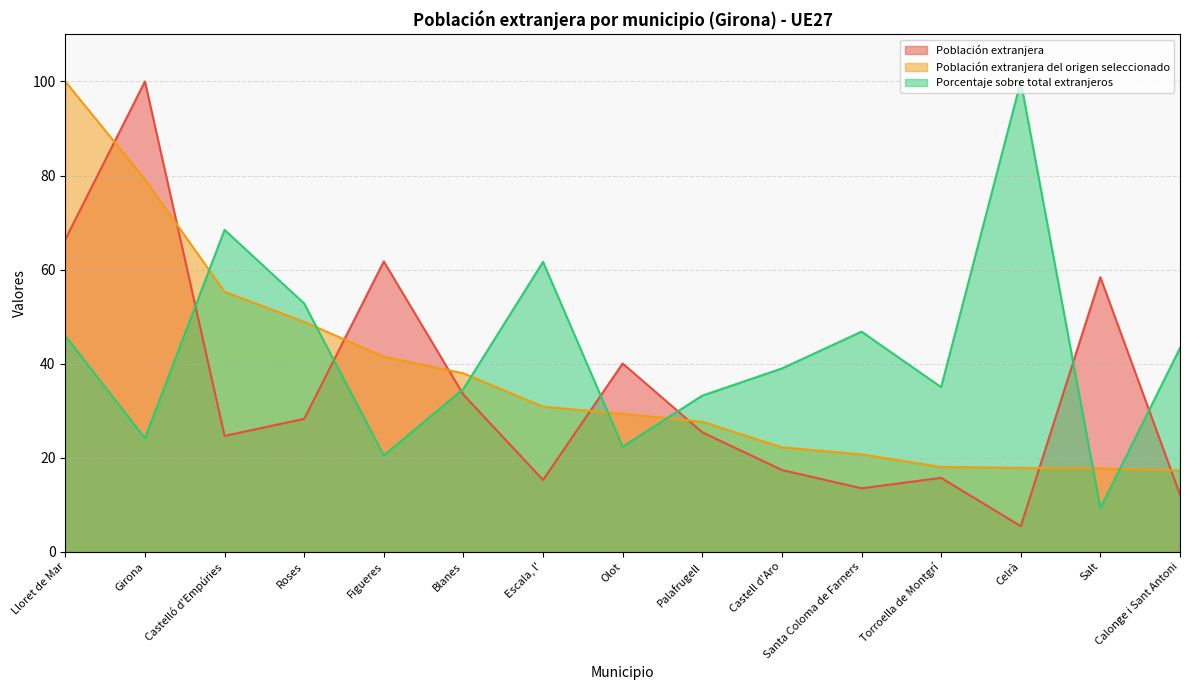

What are all the series names shown in the legend?

Población extranjera, Población extranjera del origen seleccionado, Porcentaje sobre total extranjeros